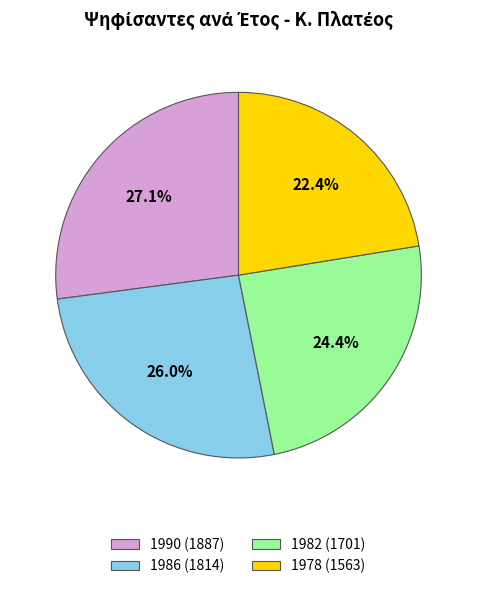

Which has a higher value, 1982 (1701) or 1978 (1563)?

1982 (1701)